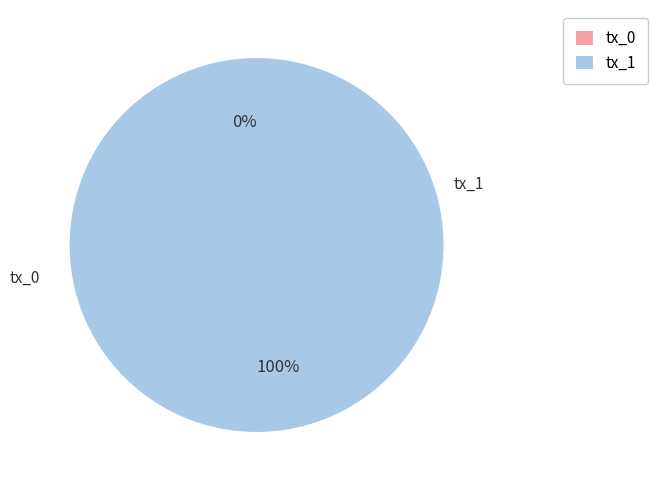

What is the change in value from tx_0 to tx_1?

+16